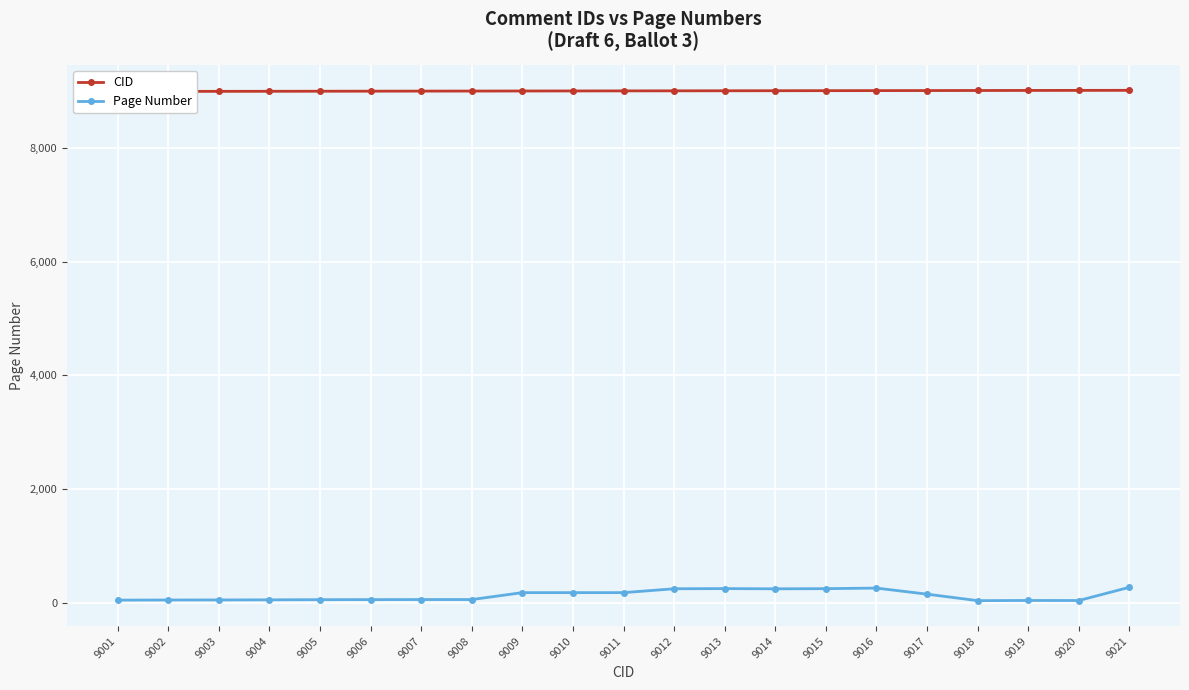

What is the sum of all CID values?

189231